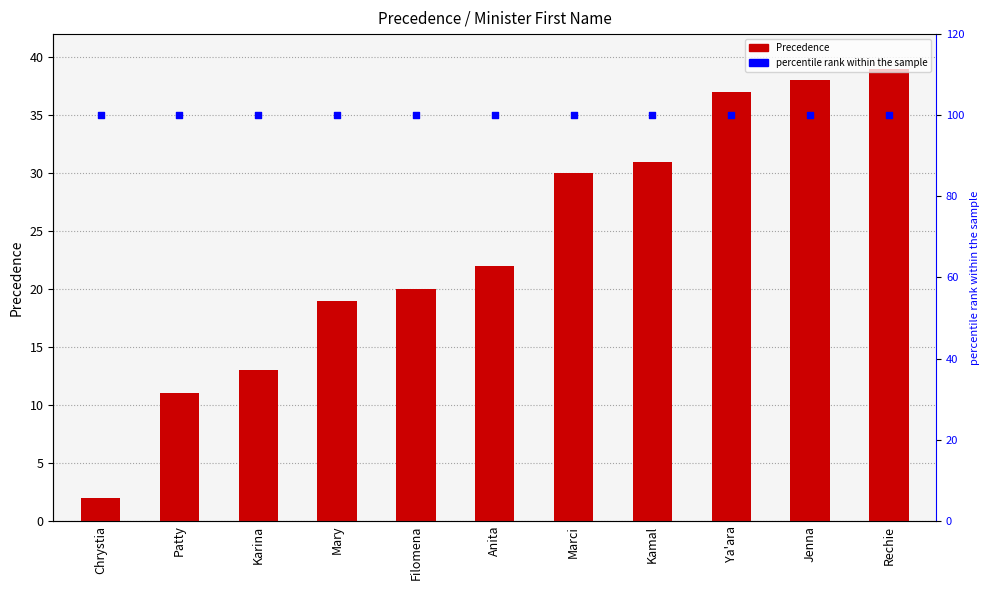

Is the value of percentile rank within the sample at Marci greater than the value of Precedence at Anita?

Yes